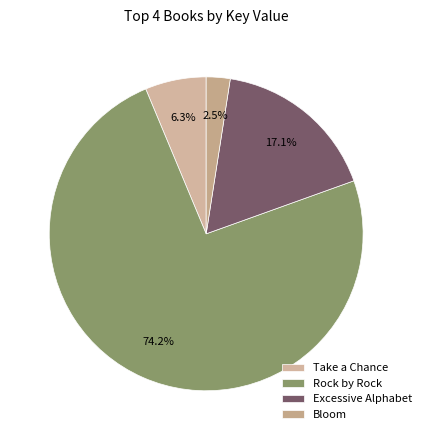

To the nearest percent, what is the difference between the largest and smallest slice percentages?

72%